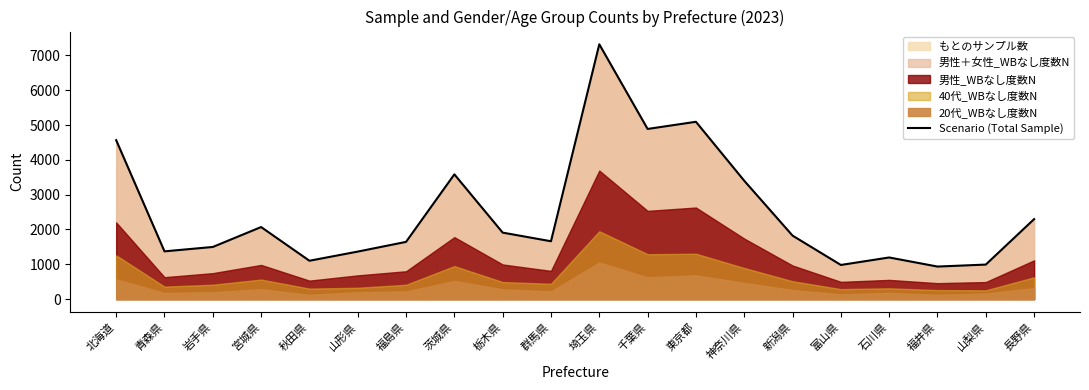

Reading left to right, list all the values displayed in this chart.

4565	1372	1498	2070	1102	1365	1644	3584	1910	1662	7320	4888	5094	3400	1824	981	1196	935	992	2298